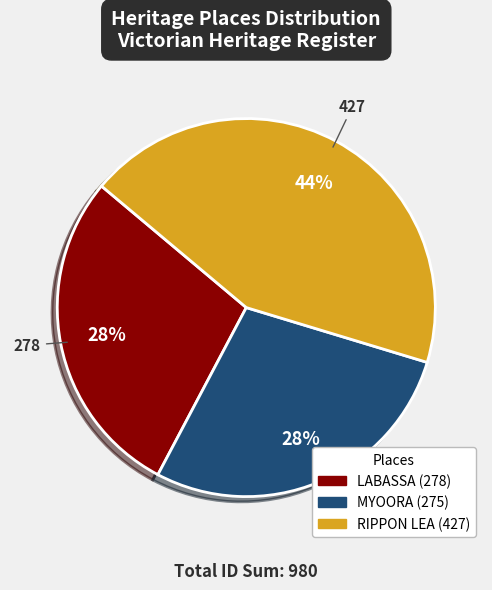

The MYOORA slice represents 28% of the pie. True or false?

True